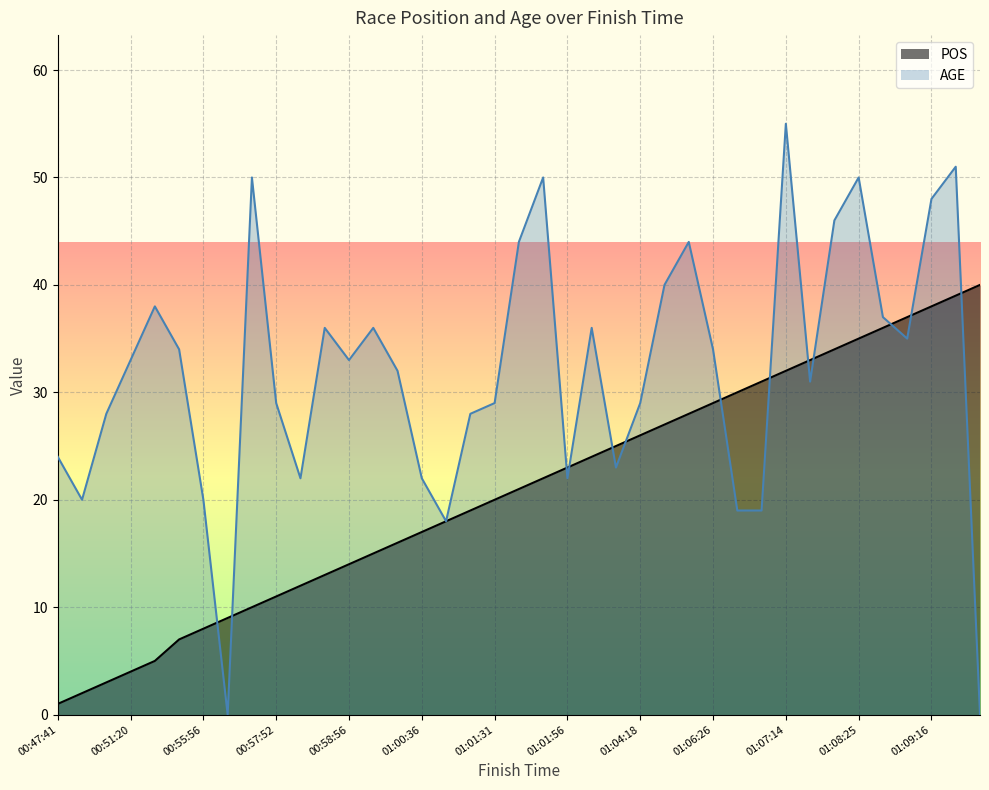

How many values in the AGE series are below 33?

19